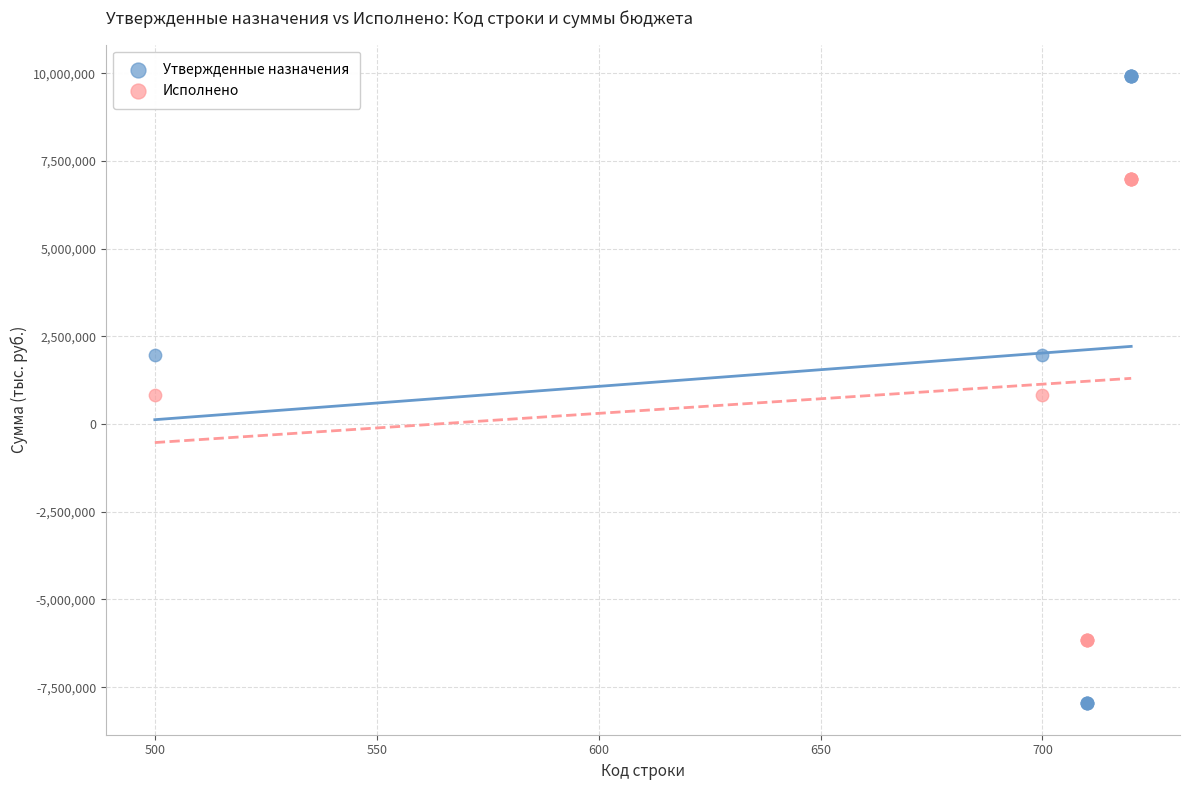

What are all the series names shown in the legend?

Утвержденные назначения, Исполнено